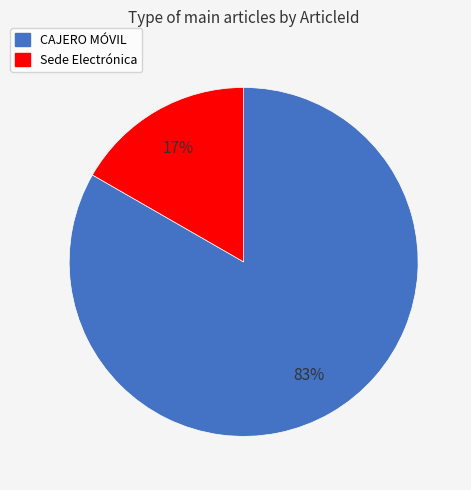

The CAJERO MÓVIL slice represents 83% of the pie. True or false?

True